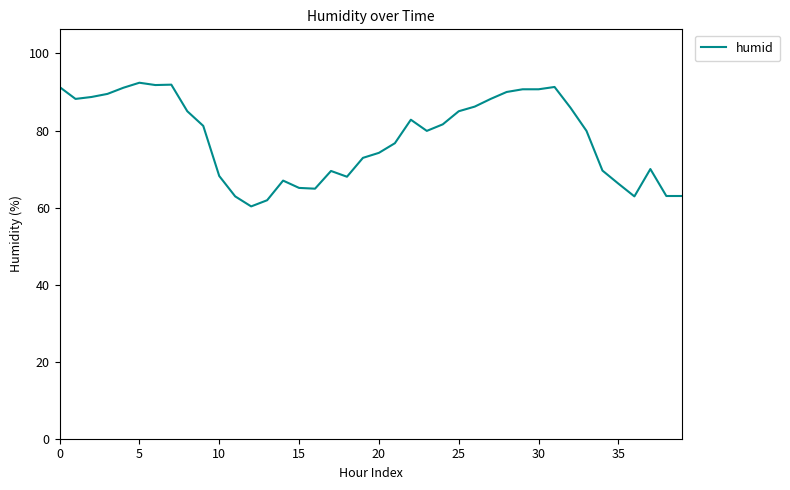

What is the greatest value displayed?

92.4